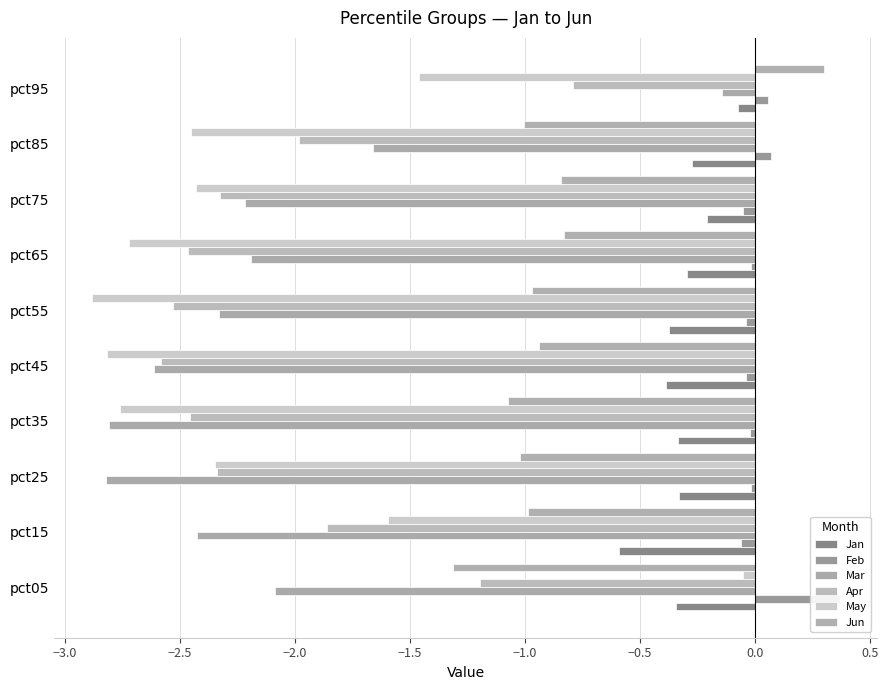

Rank the series by their maximum value, from highest to lowest.

Feb, Jun, May, Jan, Mar, Apr